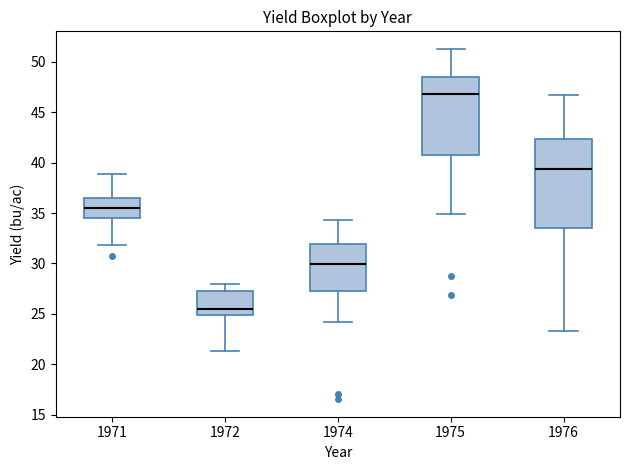

Which box has the highest median line?

1975